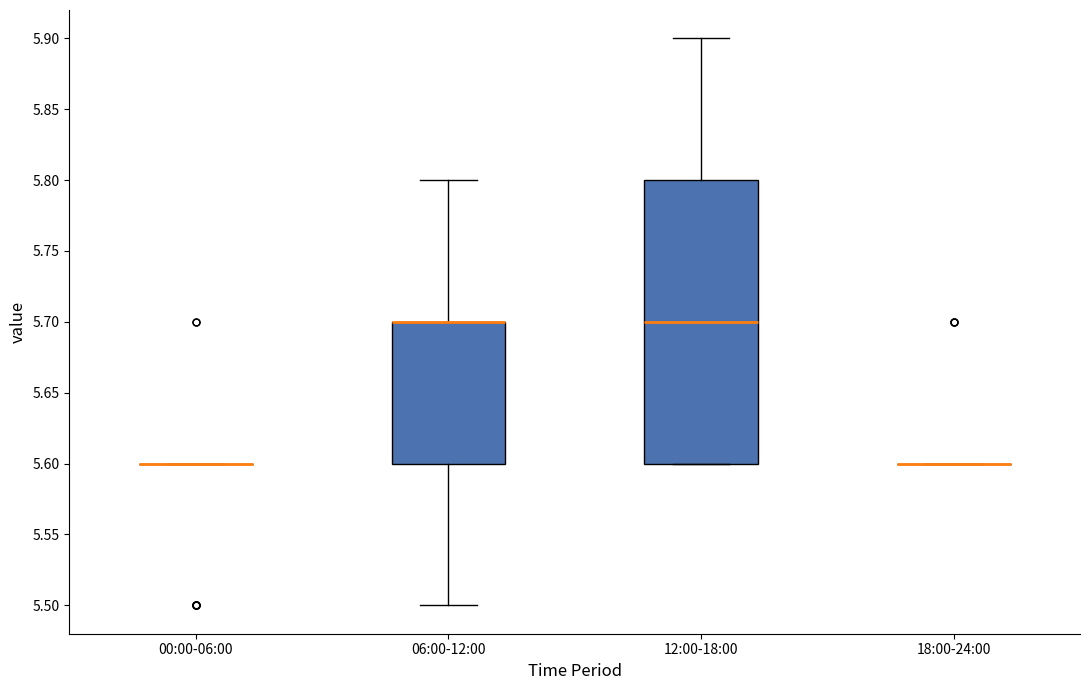

Reading left to right, transcribe this box plot: for each box, give where its median line is, the range the box spans, and where its two whiskers end, as read against the y-axis. The values are not printed on the chart, so give them approximately, as read against the axis.

00:00-06:00: box collapsed to a line at 5.6, whiskers 5.6 to 5.6
06:00-12:00: median 5.7 (drawn on the box's upper edge), box 5.6 to 5.7, whiskers 5.5 to 5.8
12:00-18:00: median 5.7, box 5.6 to 5.8, whiskers 5.6 to 5.9
18:00-24:00: box collapsed to a line at 5.6, whiskers 5.6 to 5.6